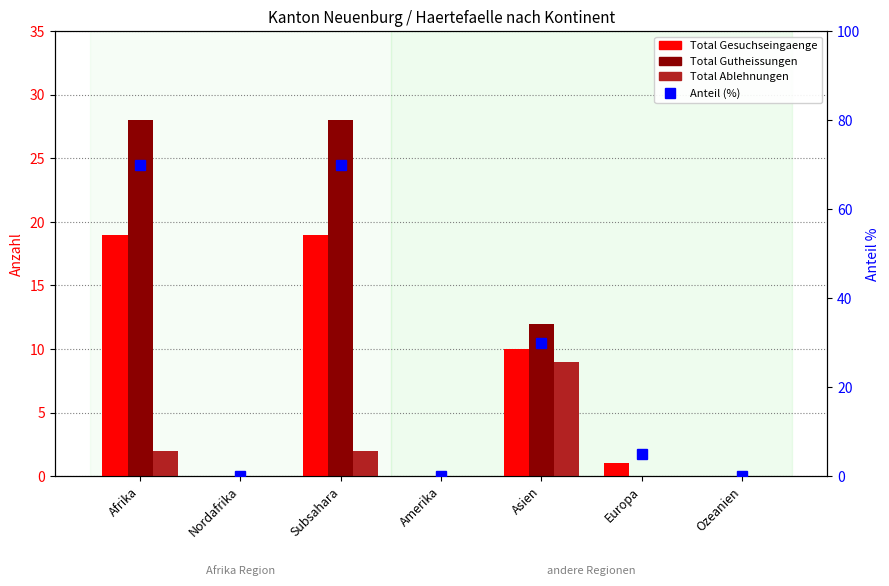

What is the average value of the Total Ablehnungen series?

2